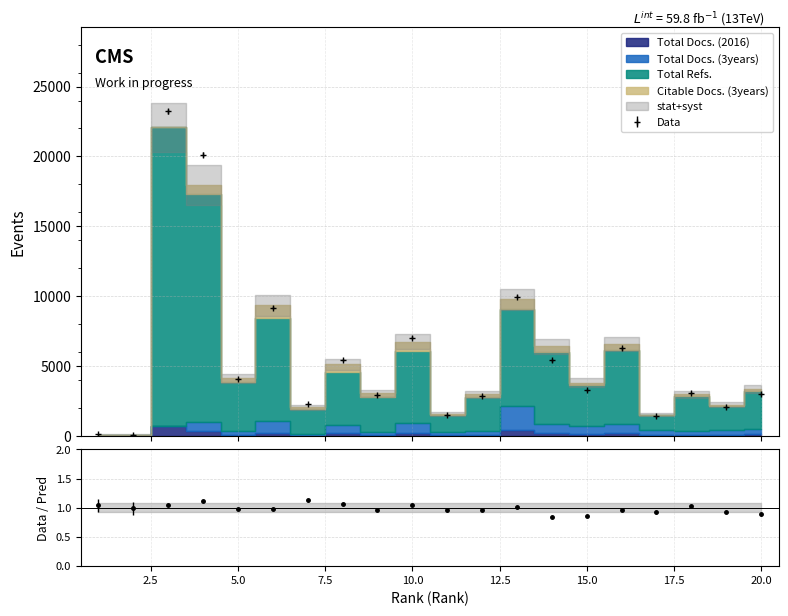

What is the value of the Data point at the 16th from the left?

6292.6